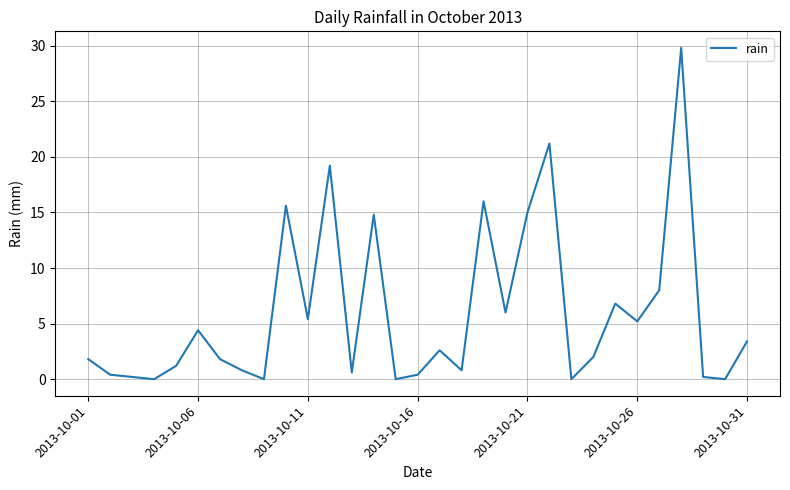

What is the maximum value shown in the chart?

29.8